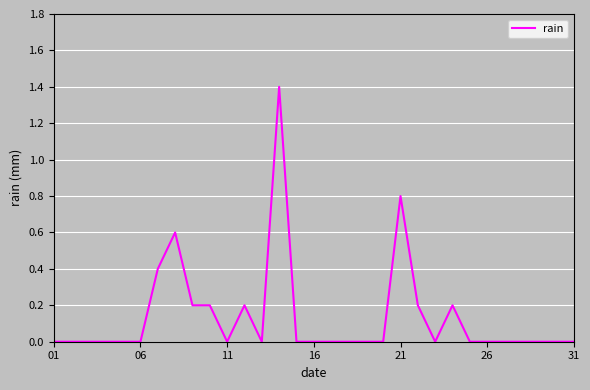

What is the maximum value shown in the chart?

1.4